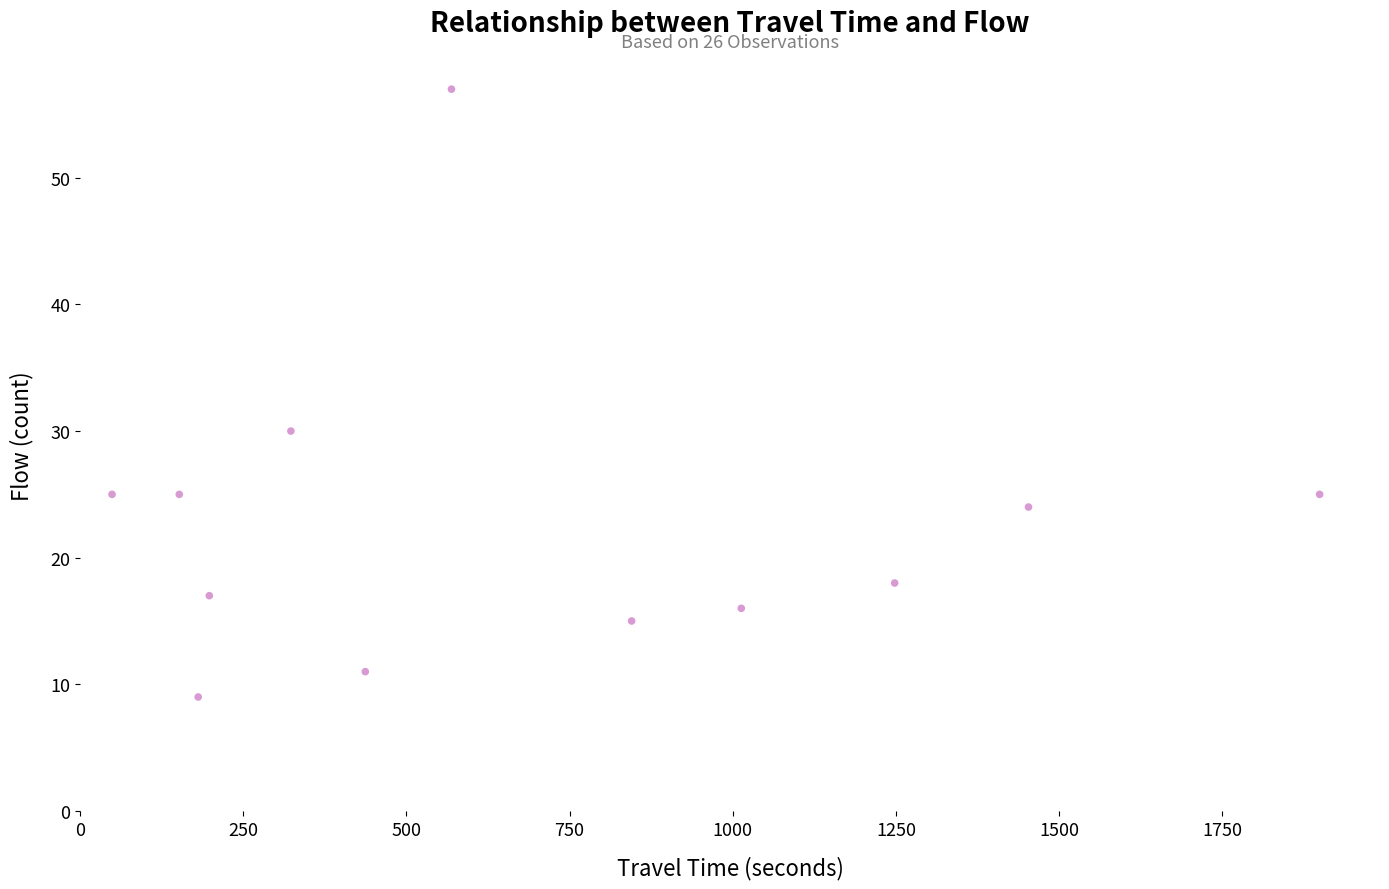

What Y value in the scatter plot is closest to 33?

30